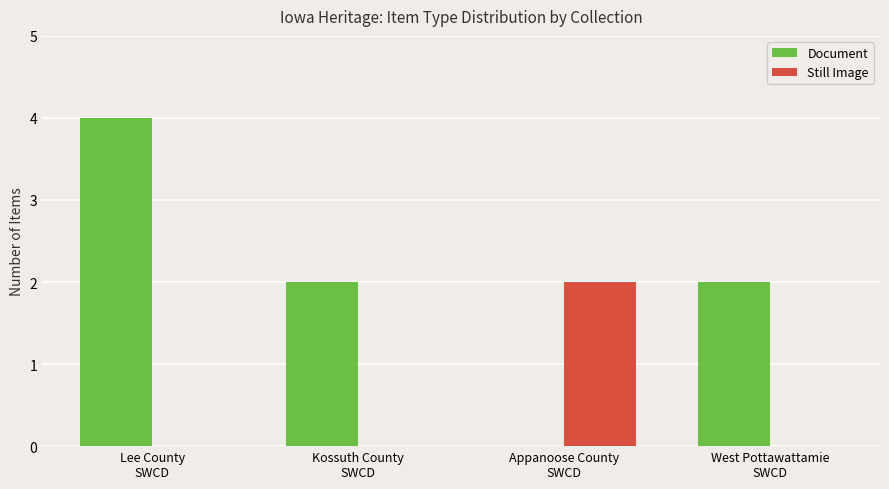

What are all the series names shown in the legend?

Document, Still Image